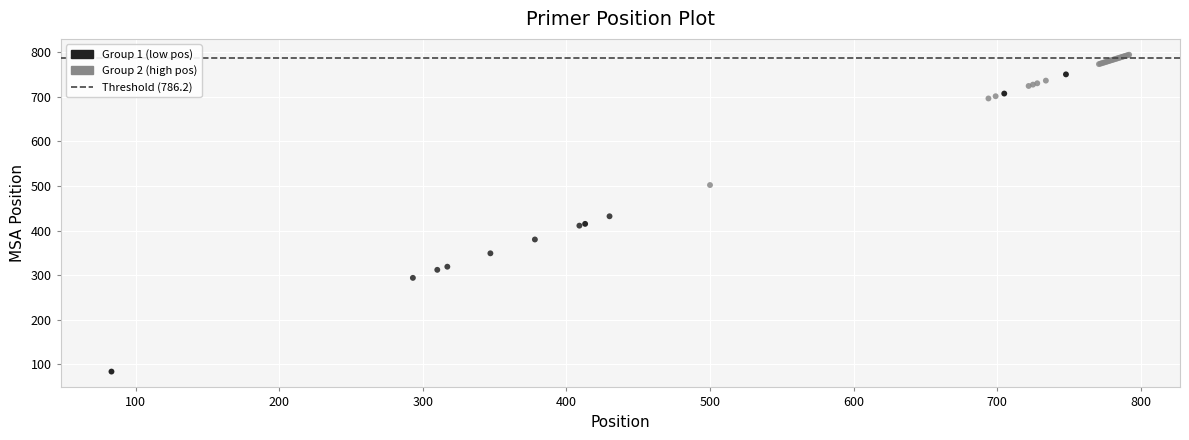

Which series reaches the minimum Y coordinate?

Group 1 (low pos)